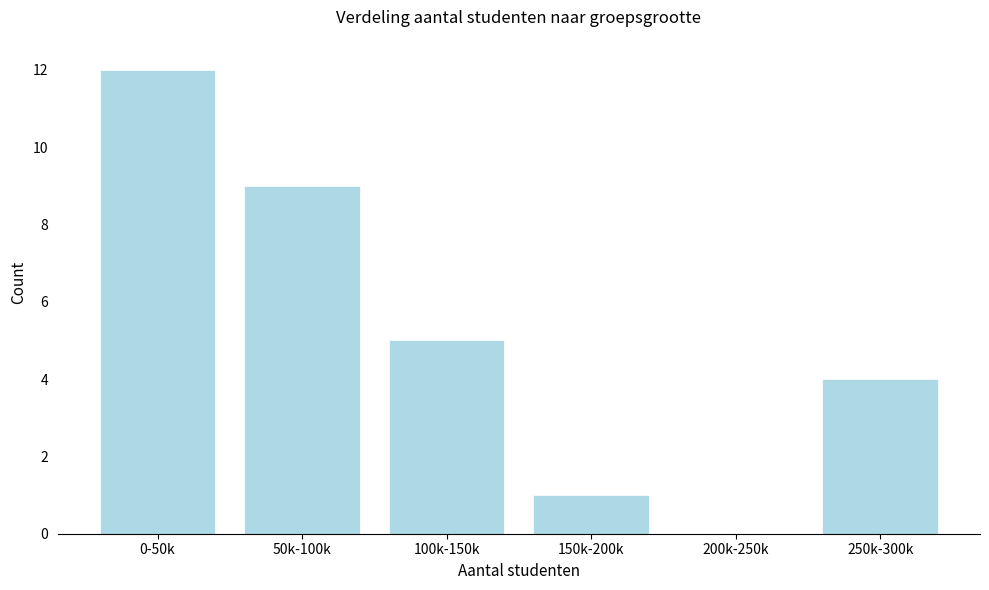

Reading left to right, list all the values displayed in this chart.

0-50k=12	50k-100k=9	100k-150k=5	150k-200k=1	200k-250k=0	250k-300k=4